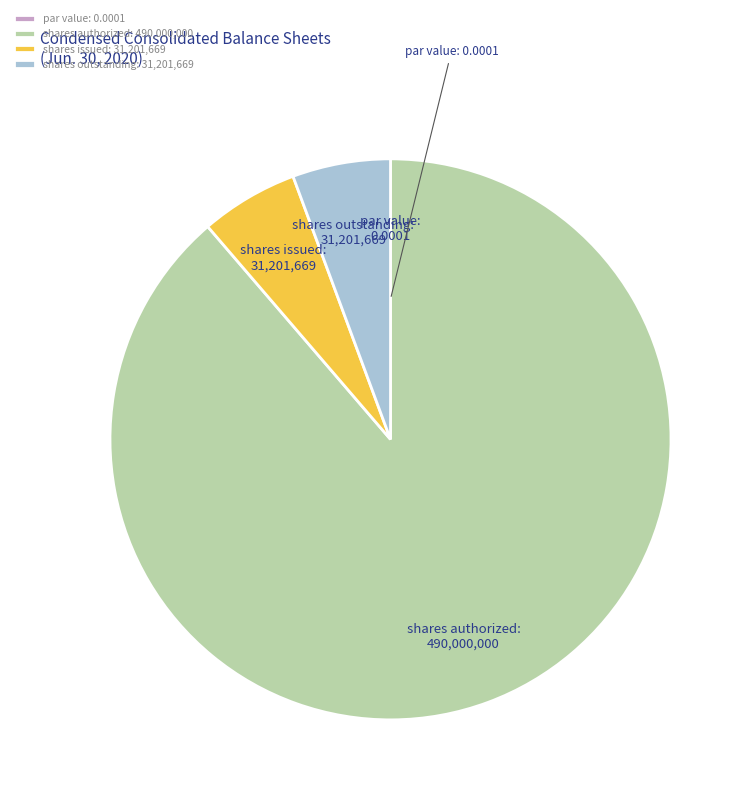

Which slice is the largest?

shares authorized: 490,000,000